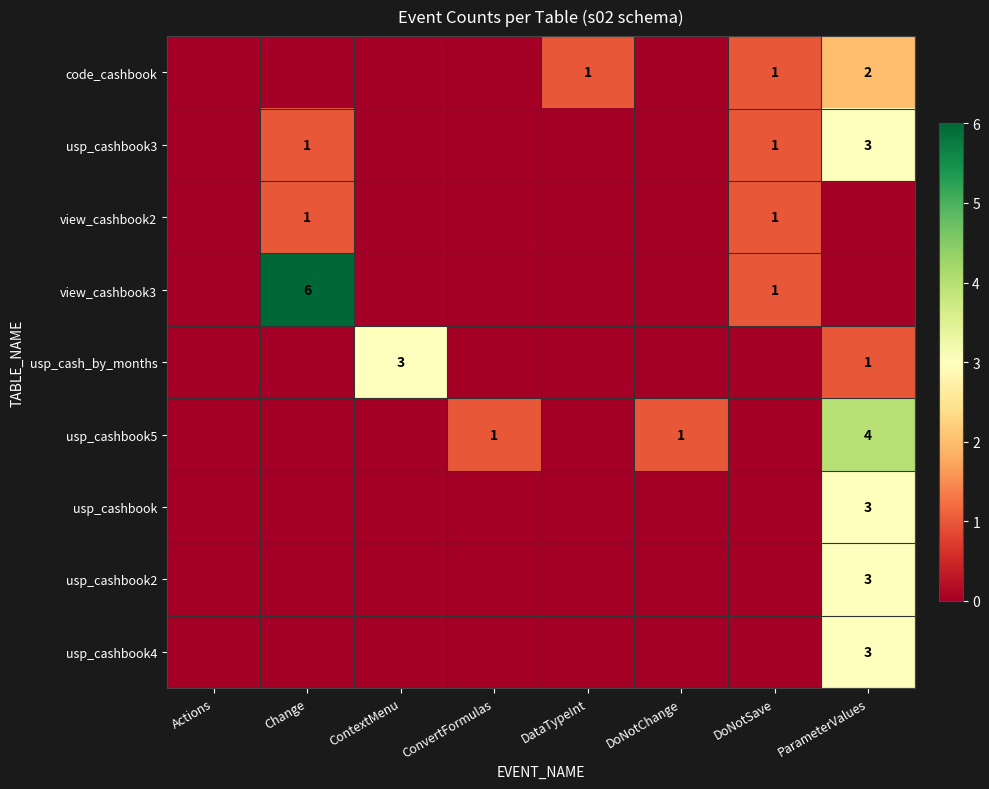

True or false: code_cashbook has a value of 0 at DoNotSave.

False